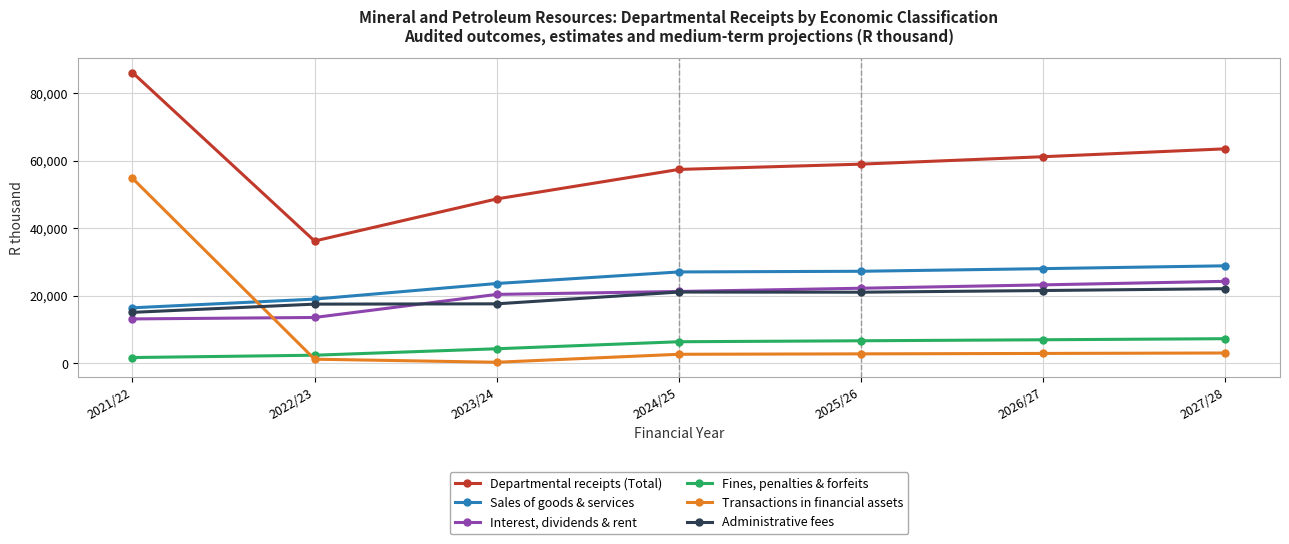

What is the difference between the Transactions in financial assets values at 2023/24 and 2026/27?

2610.0